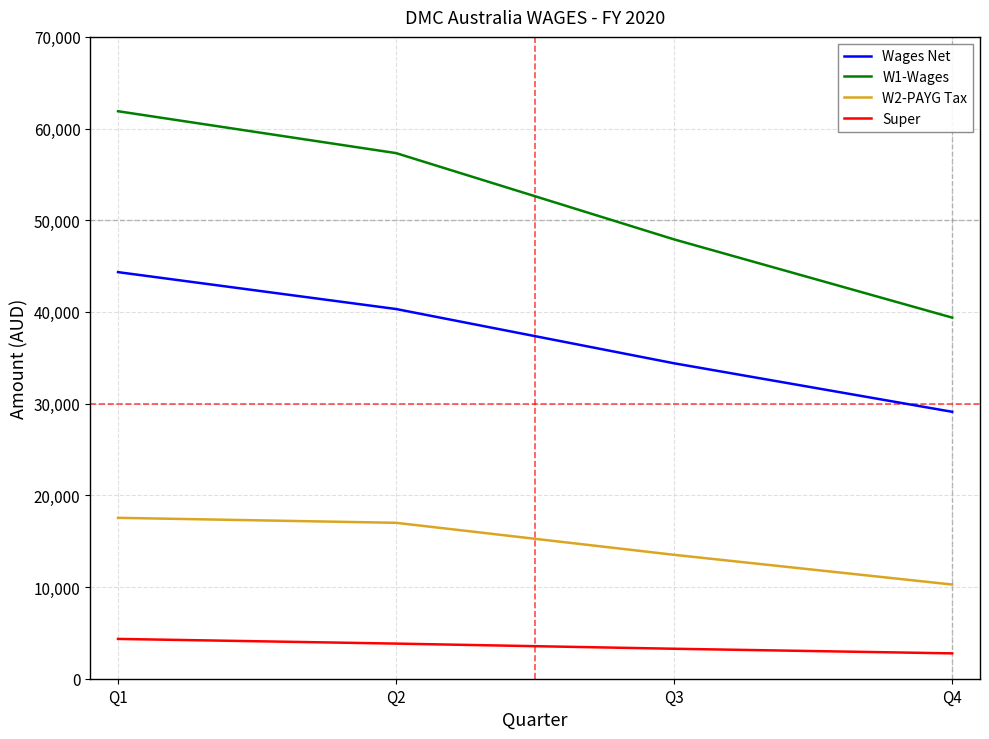

True or false: Super and Wages Net intersect in this chart.

False